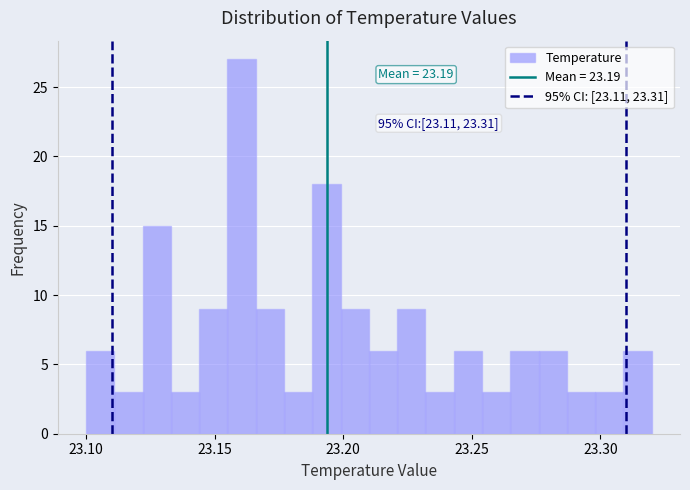

Read against the x-axis, roughly where is the centre of the tallest bar?

23.160